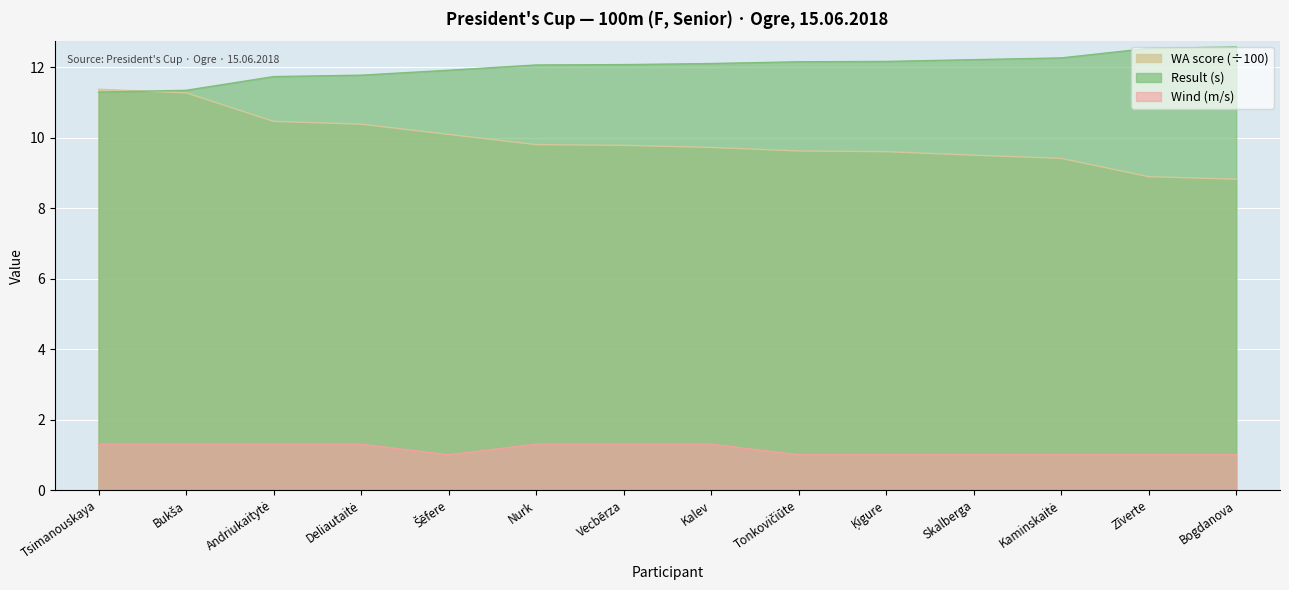

The value of Wind at Bogdanova is 1.0. True or false?

True